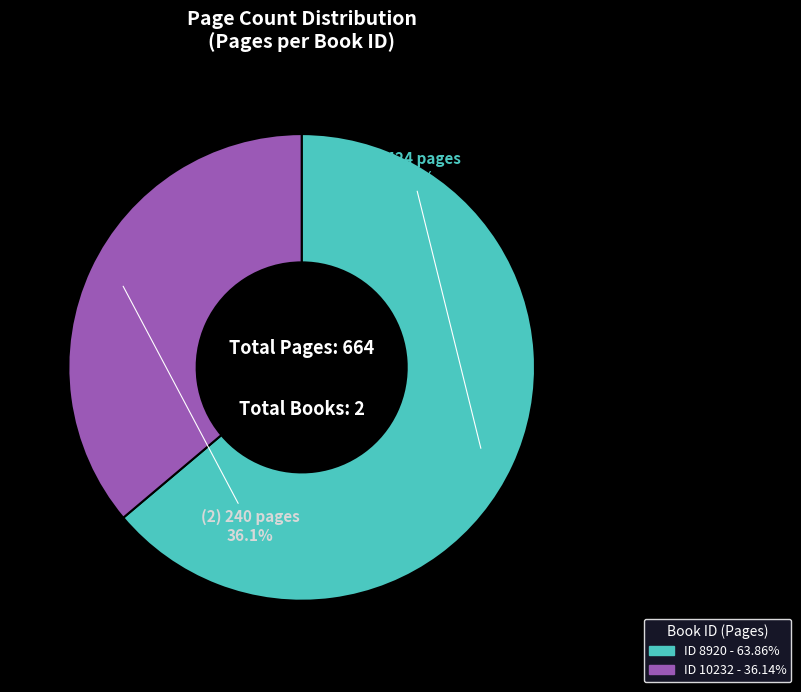

Is there a majority slice in this chart?

Yes